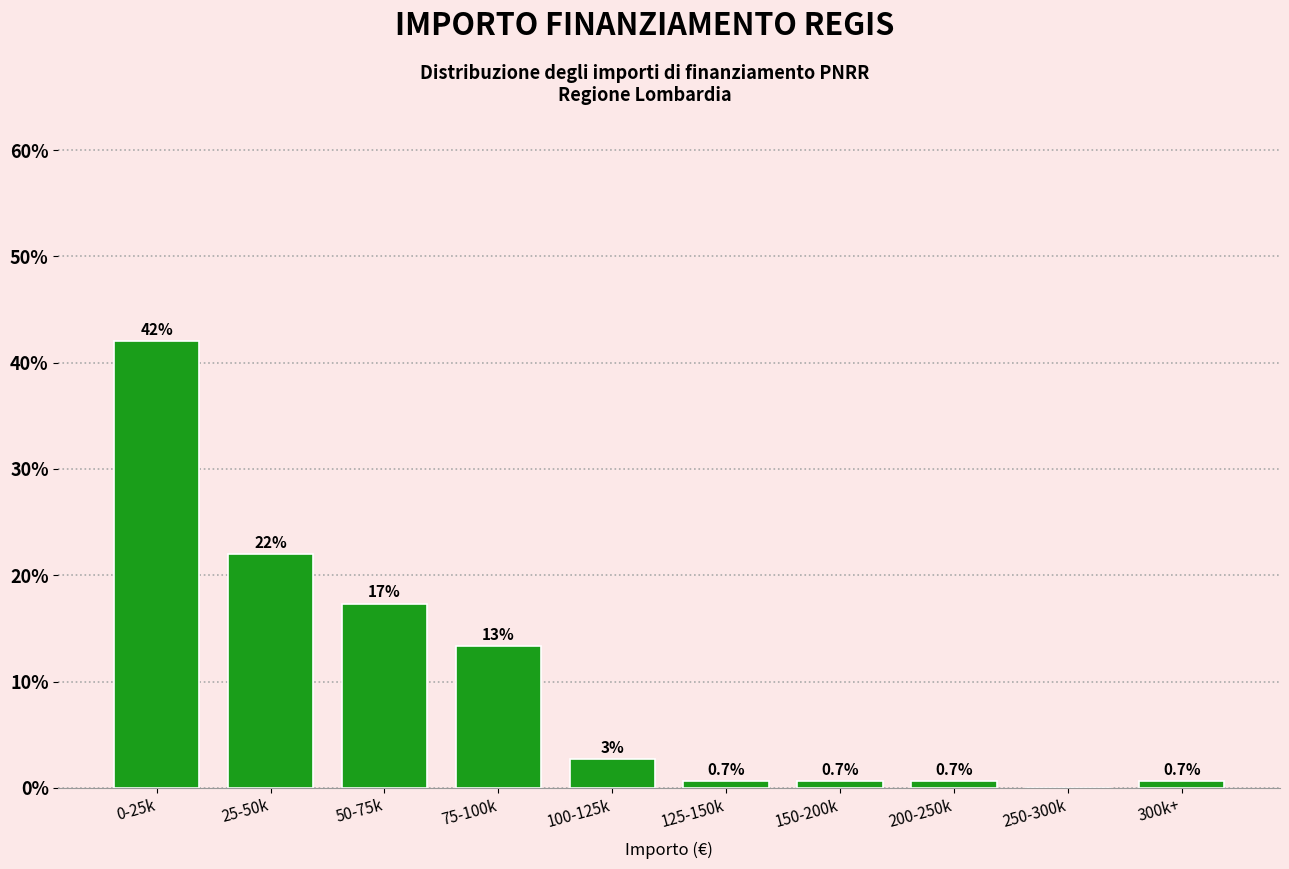

What is the maximum value shown in the chart?

42.0